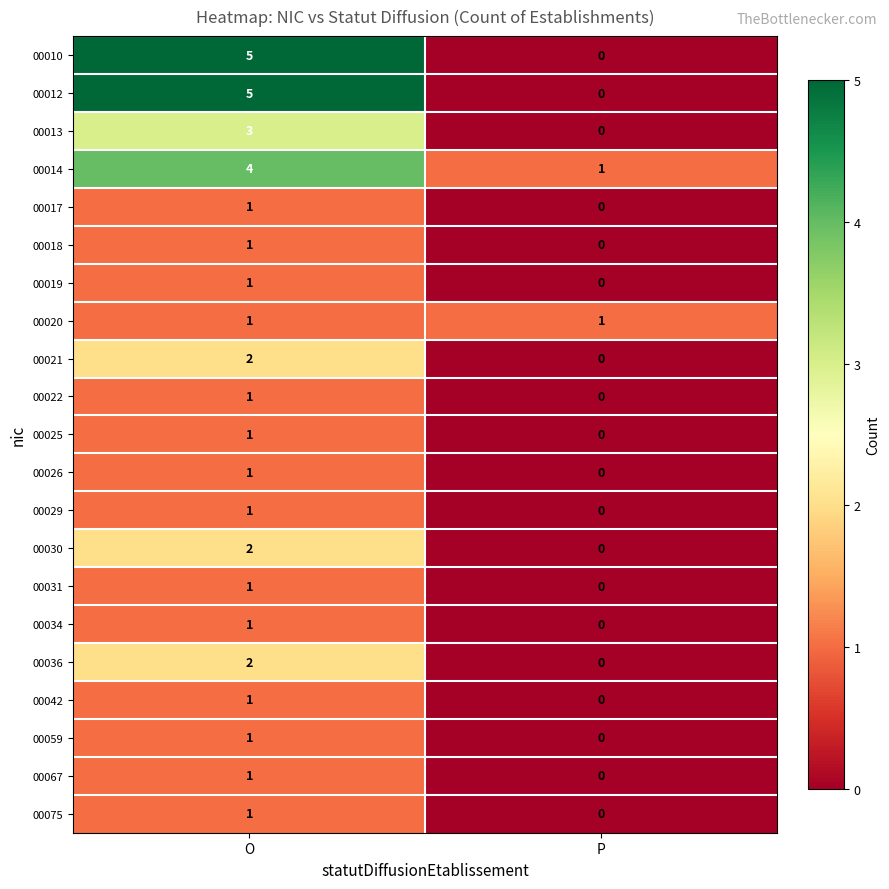

What is the difference between the 00012 values at O and P?

5